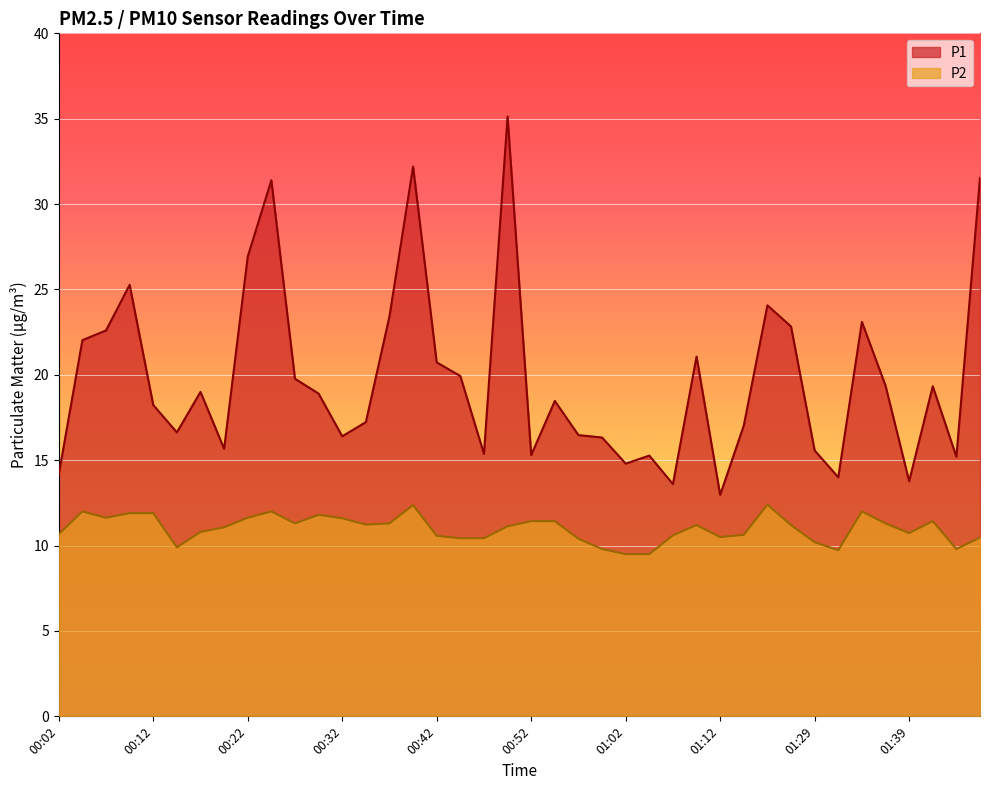

True or false: P1 and P2 intersect in this chart.

False